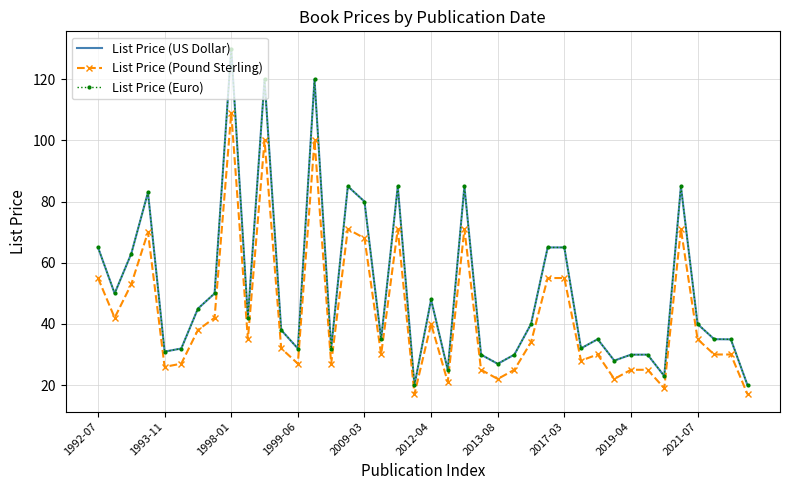

True or false: List Price (Pound Sterling) and List Price (US Dollar) intersect in this chart.

False